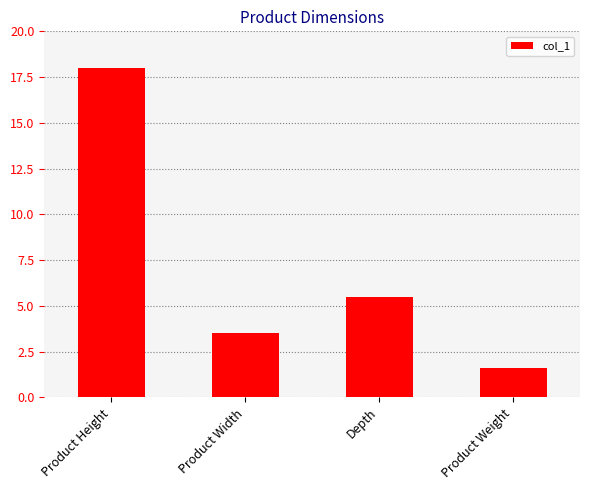

List the labels in order of value, largest first.

Product Height, Depth, Product Width, Product Weight